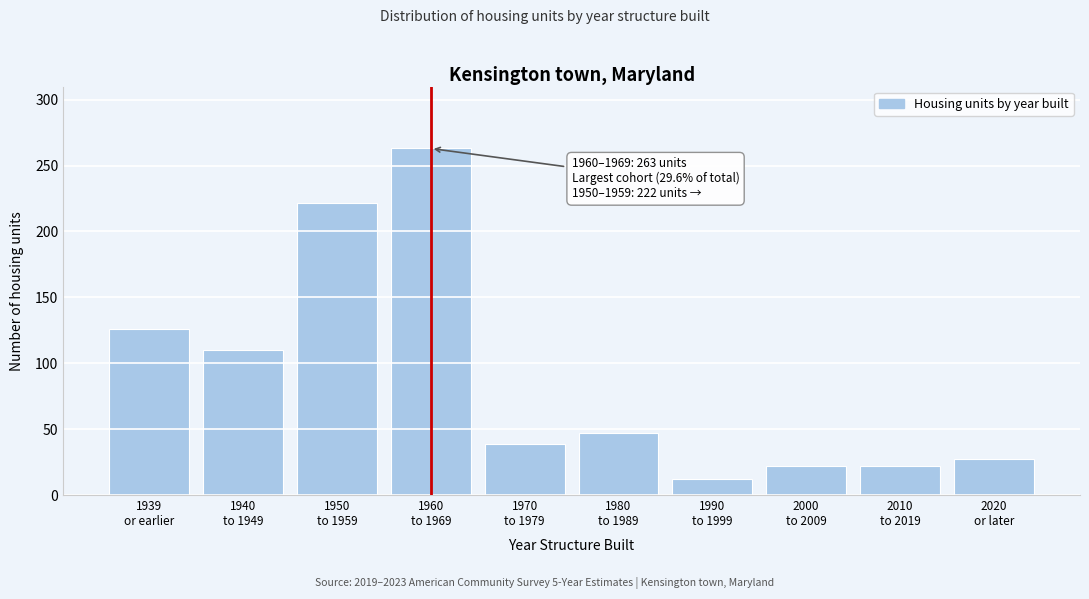

Reading left to right, extract all data points from this chart.

126	110	222	263	39	47	12	22	22	27